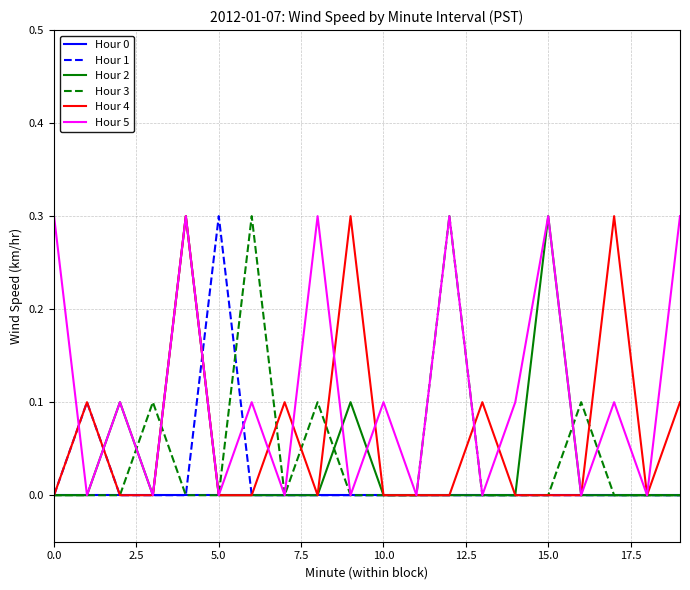

What is the maximum value shown in the chart?

0.3